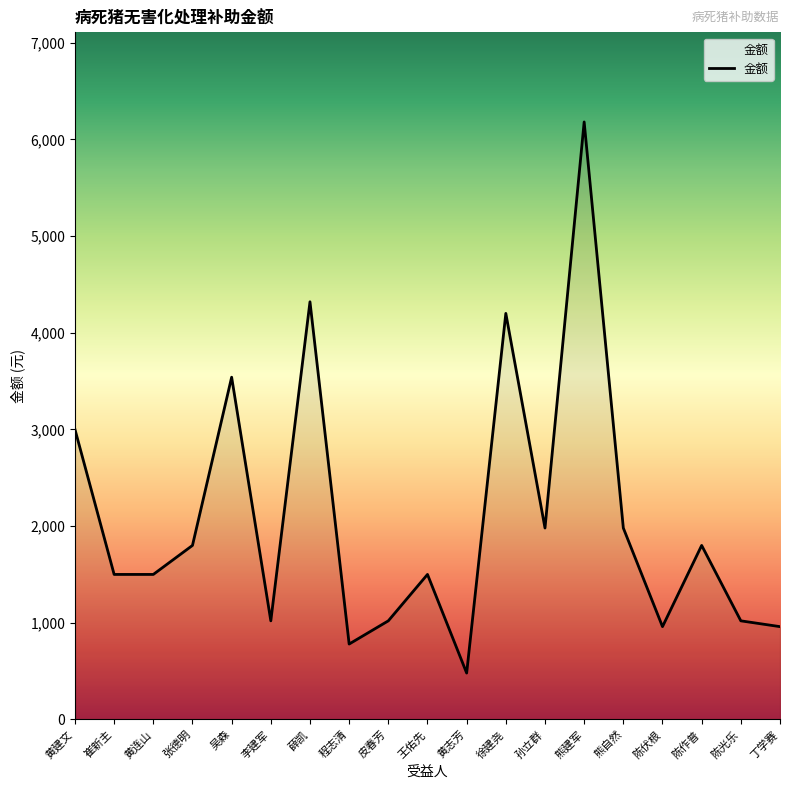

What is the maximum value shown in the chart?

6180